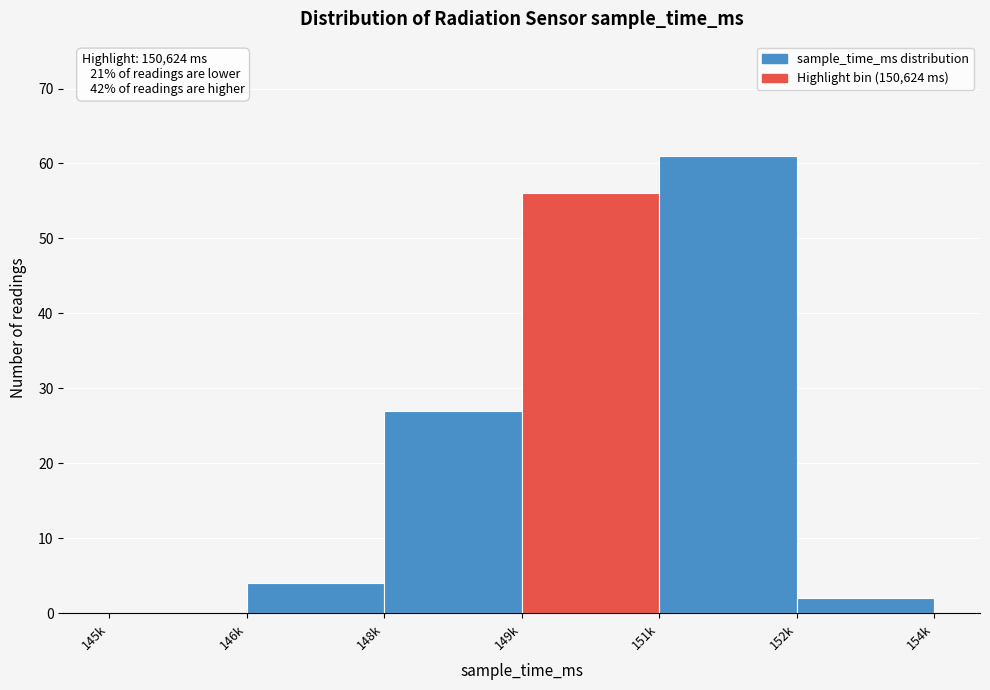

Reading right to left, extract all data points from this chart.

152k=2	151k=61	149k=56	148k=27	146k=4	145k=0